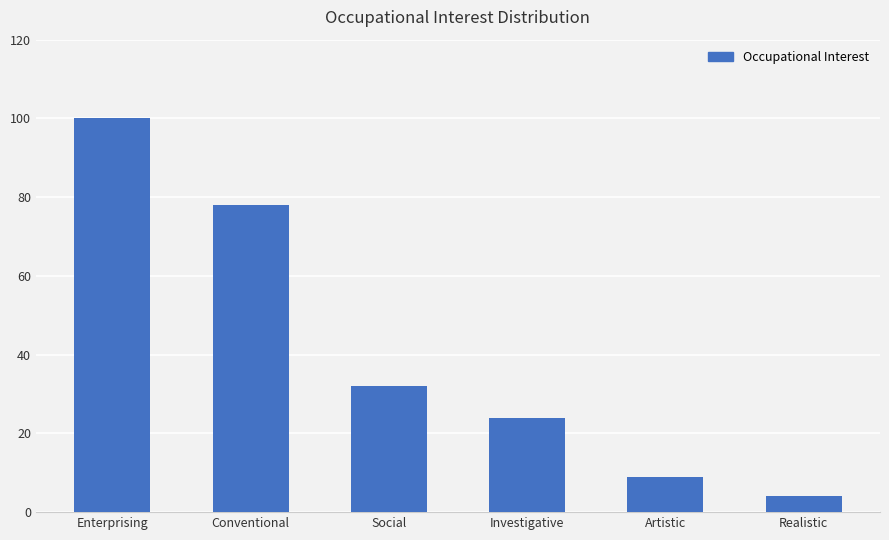

Rank the categories by value from highest to lowest.

Enterprising, Conventional, Social, Investigative, Artistic, Realistic